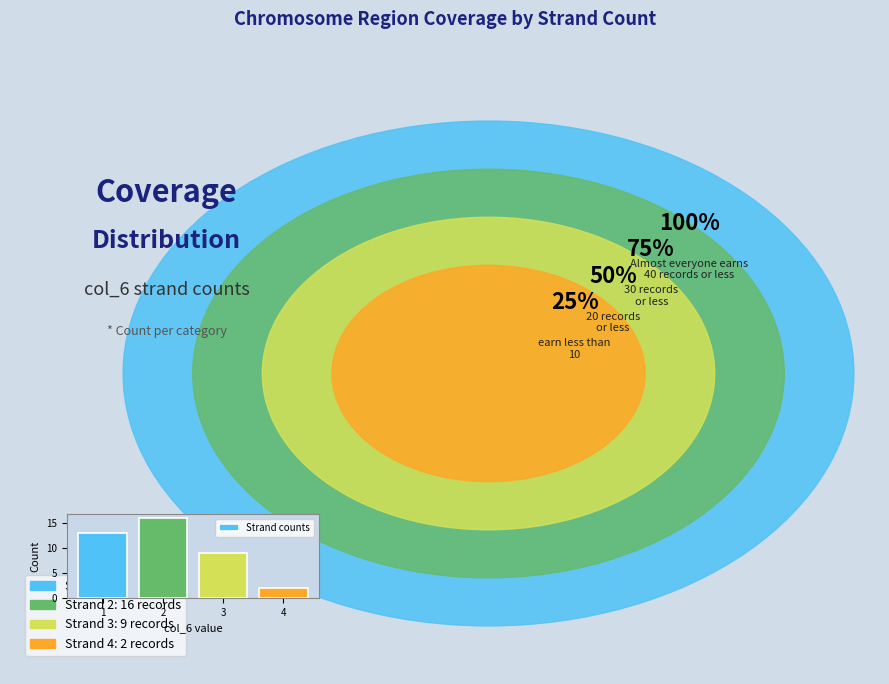

Rank the categories by value from lowest to highest.

4, 3, 1, 2